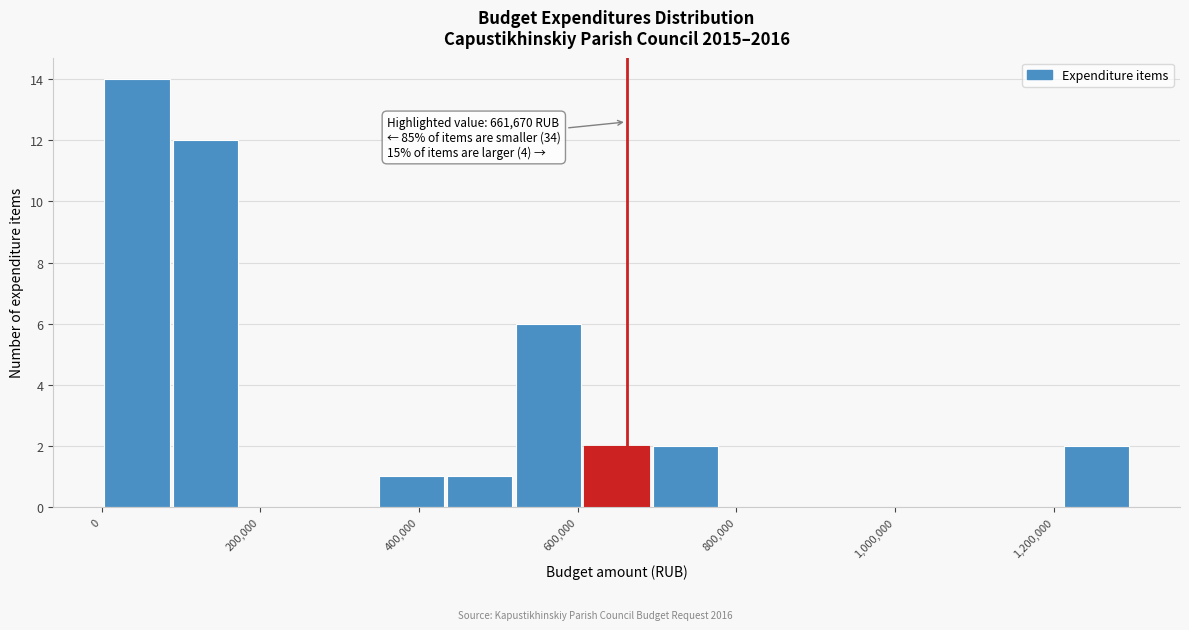

Which range on the x-axis has the tallest bar?

0 to 80000